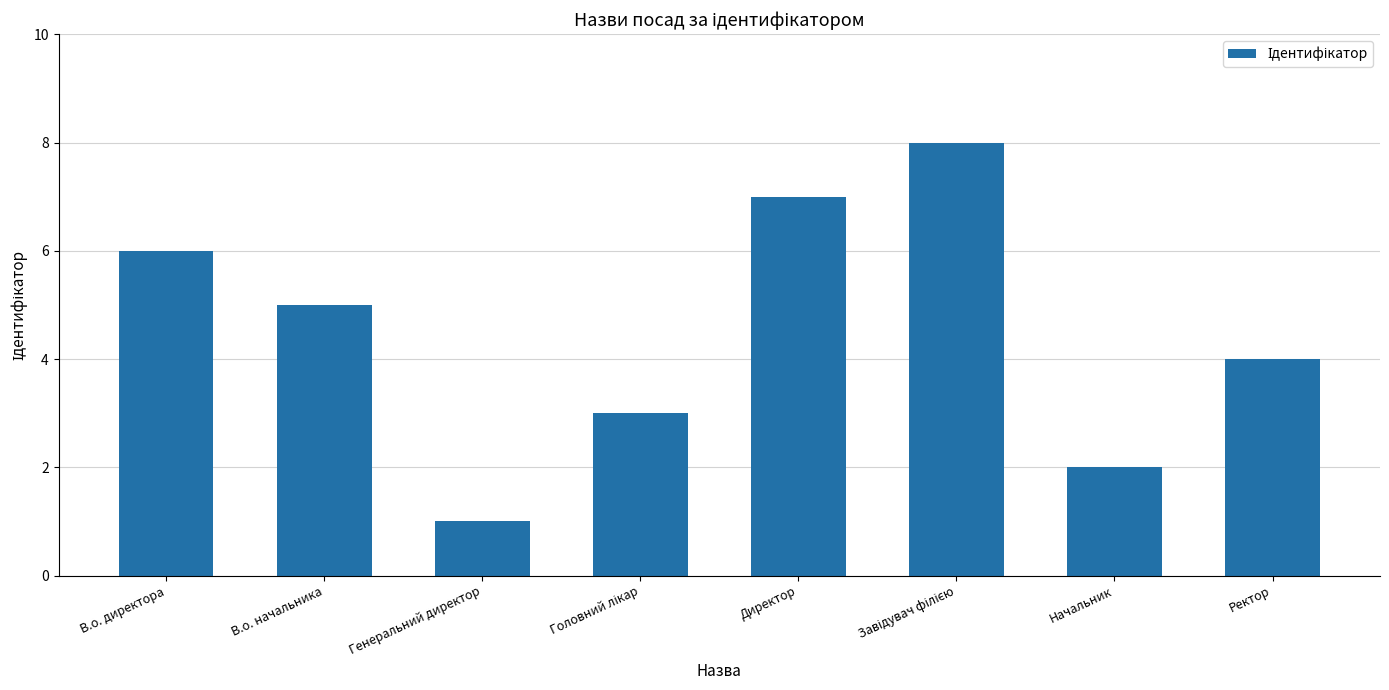

Which has a higher value, Генеральний директор or В.о. начальника?

В.о. начальника